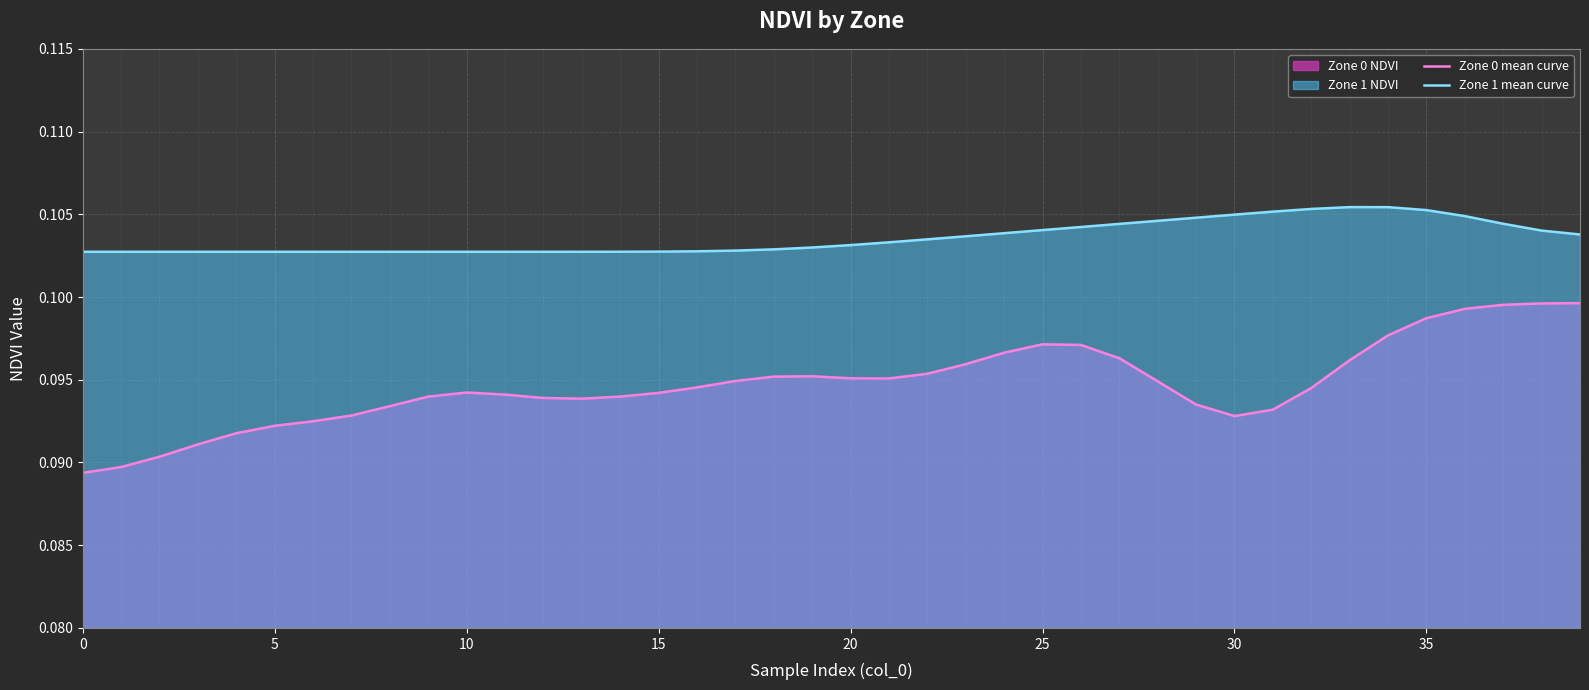

The value of Zone 1 mean curve at 9 is 0.1. True or false?

False